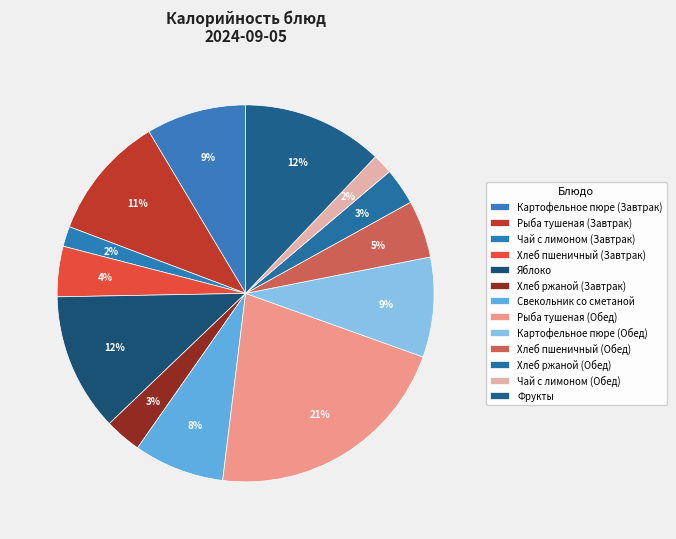

How much of the chart is everything except Картофельное пюре (Обед)?

91.4%